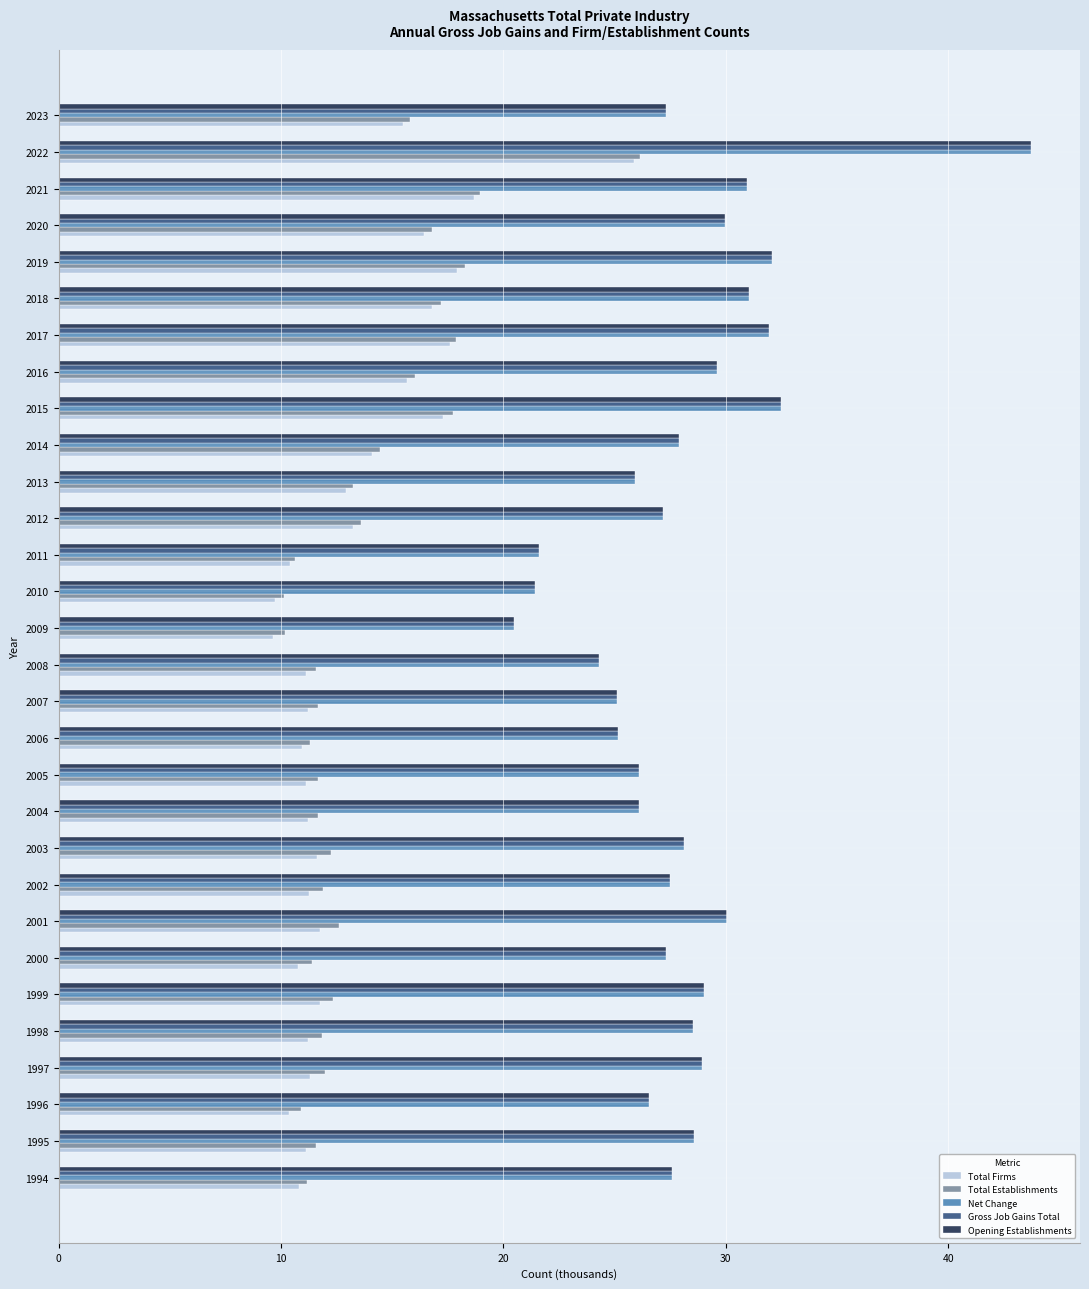

What is the lowest value of the Total Firms series?

9.7